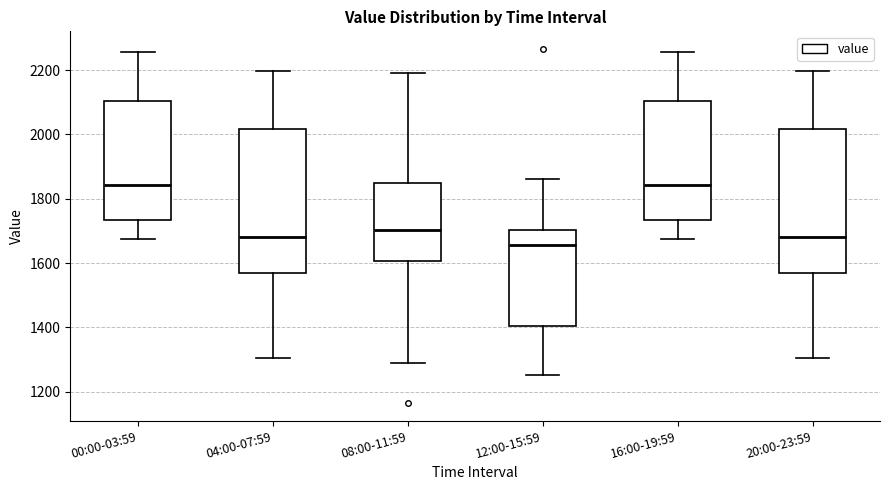

Reading left to right, read every box against the y-axis: the position of its median line, the range the box covers, and the ends of its whiskers. The values are not printed on the chart, so give them approximately, as read against the axis.

00:00-03:59: median 1840, box 1740 to 2100, whiskers 1680 to 2260
04:00-07:59: median 1680, box 1580 to 2020, whiskers 1300 to 2200
08:00-11:59: median 1700, box 1600 to 1840, whiskers 1280 to 2200
12:00-15:59: median 1660, box 1400 to 1700, whiskers 1260 to 1860
16:00-19:59: median 1840, box 1740 to 2100, whiskers 1680 to 2260
20:00-23:59: median 1680, box 1580 to 2020, whiskers 1300 to 2200